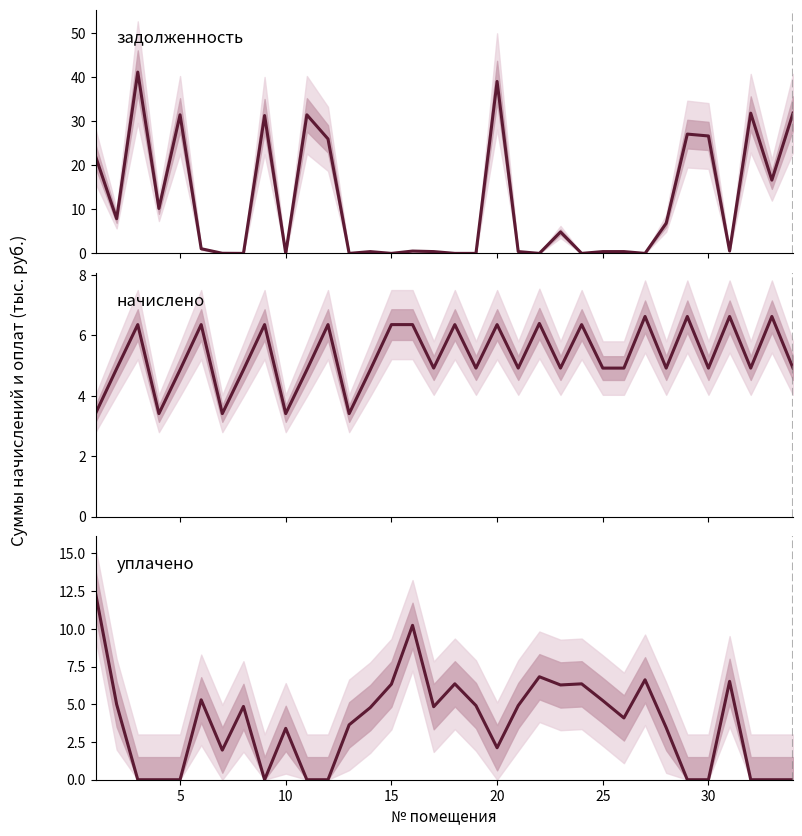

Which series has the largest total across all categories?

задолженность